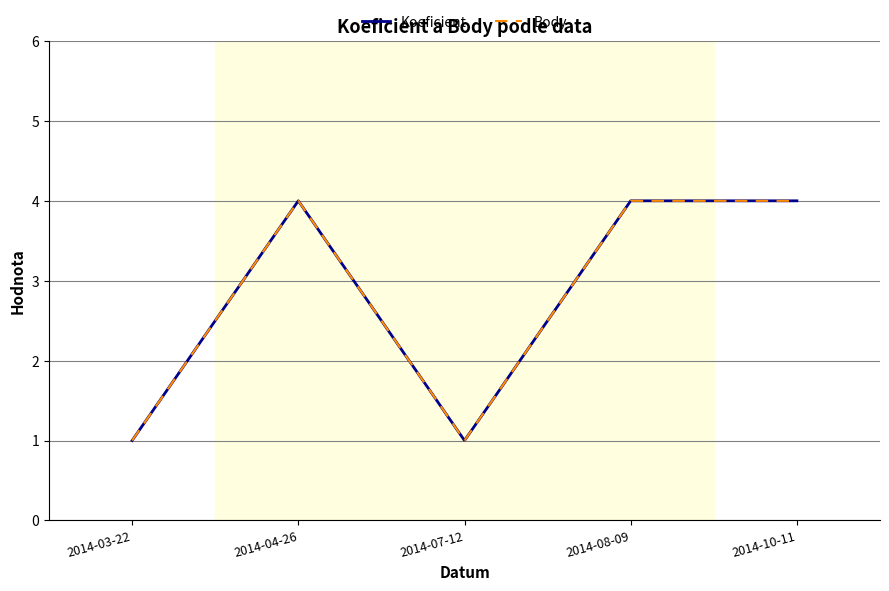

In Koeficient, how many points are higher than both neighbors (excluding endpoints)?

1